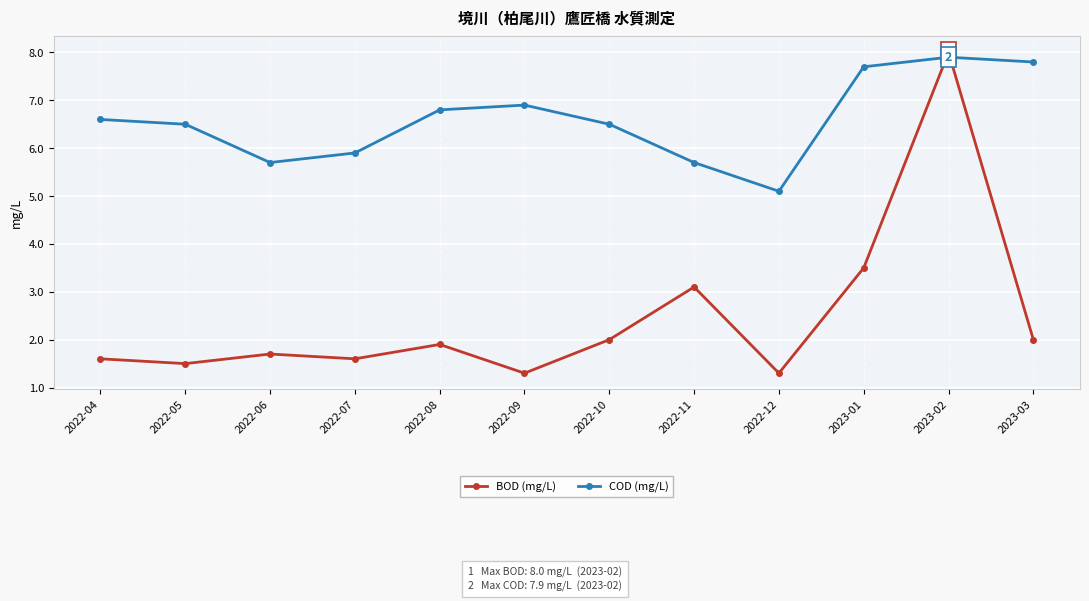

Rank the series by their maximum value, from lowest to highest.

COD (mg/L), BOD (mg/L)